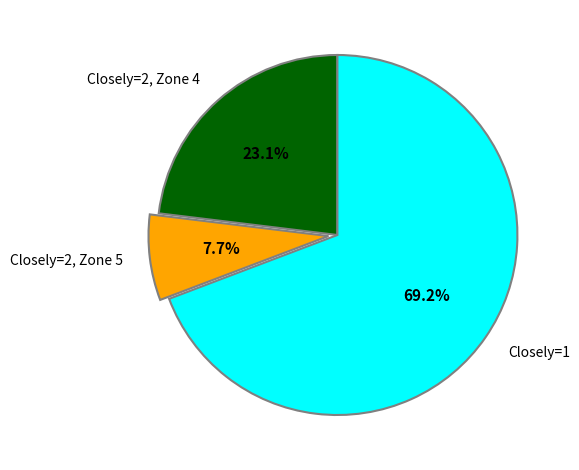

Rank the categories by value from highest to lowest.

Closely=1, Closely=2, Zone 4, Closely=2, Zone 5